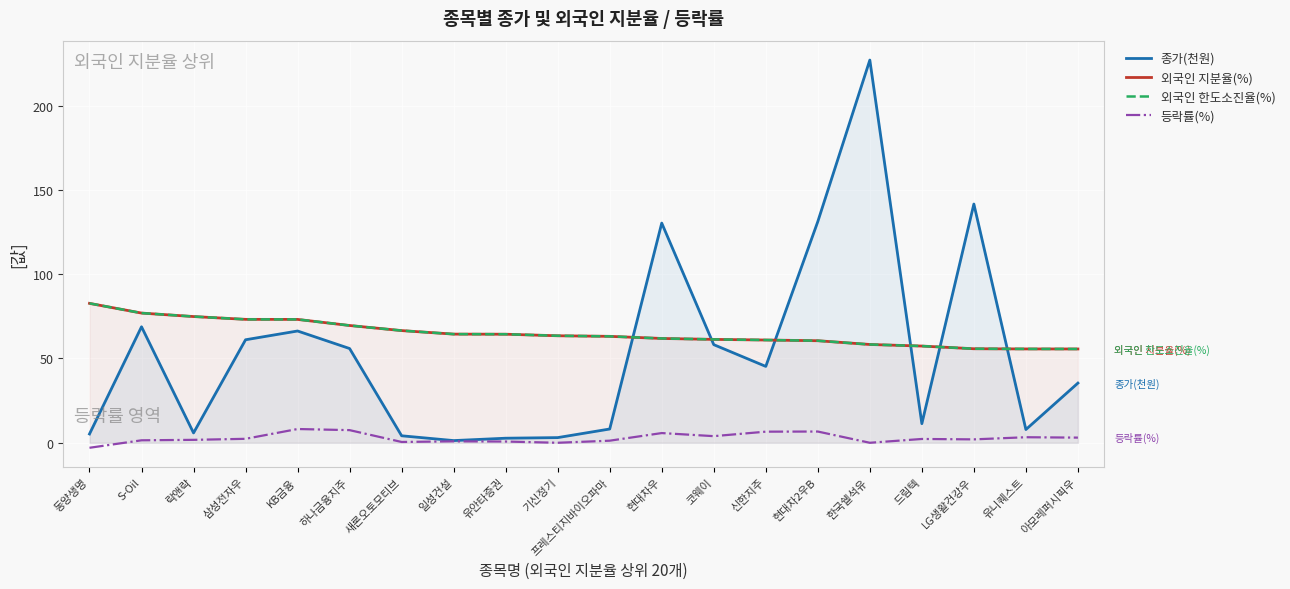

At which label does 외국인 한도소진율(%) first exceed 63?

동양생명